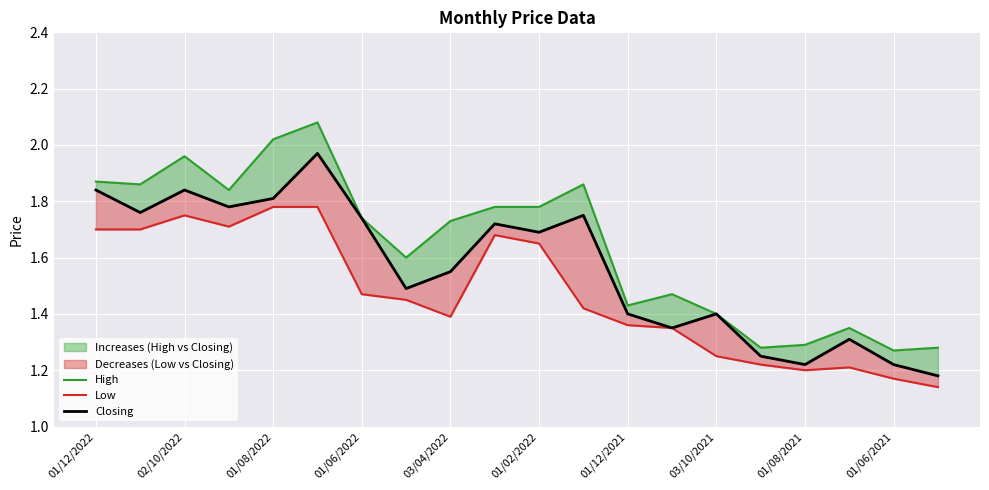

True or false: Closing has a value of 0.7 at 03/04/2022.

False